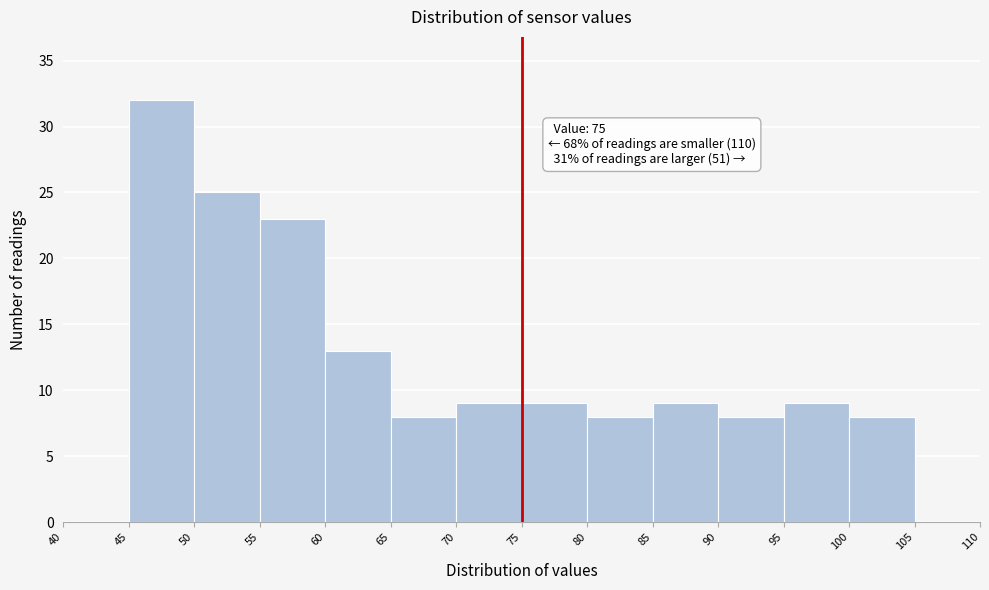

Over which range of the x-axis is the bar tallest?

45 to 50